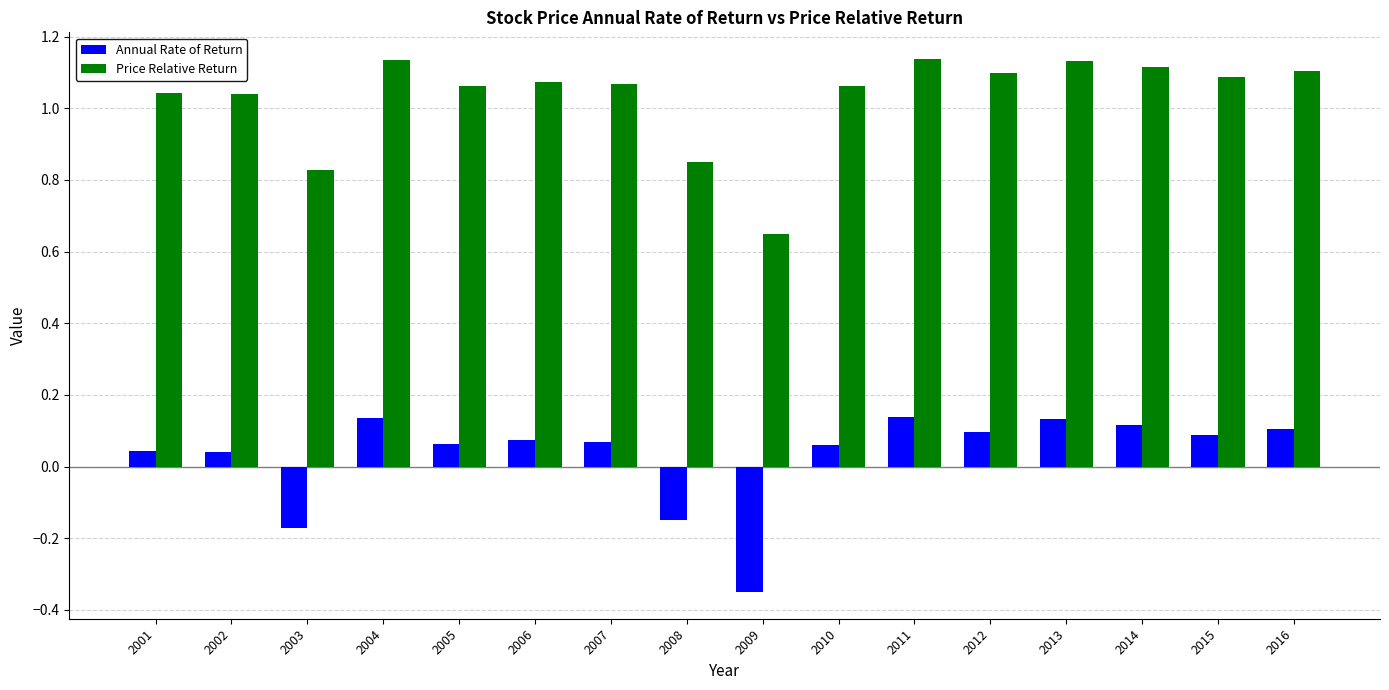

What are all the series names shown in the legend?

Annual Rate of Return, Price Relative Return